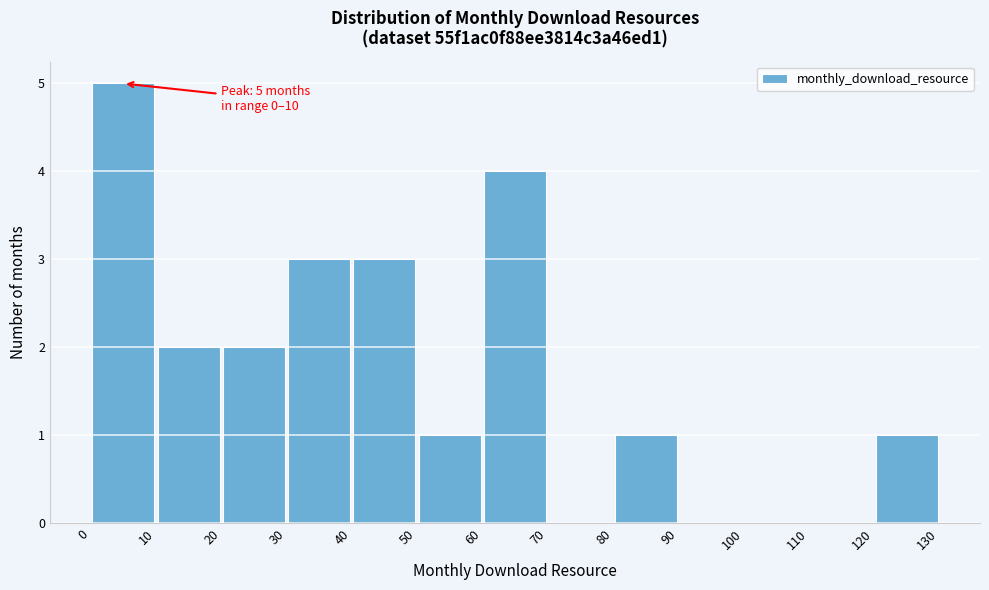

Which range on the x-axis has the tallest bar?

0 to 10